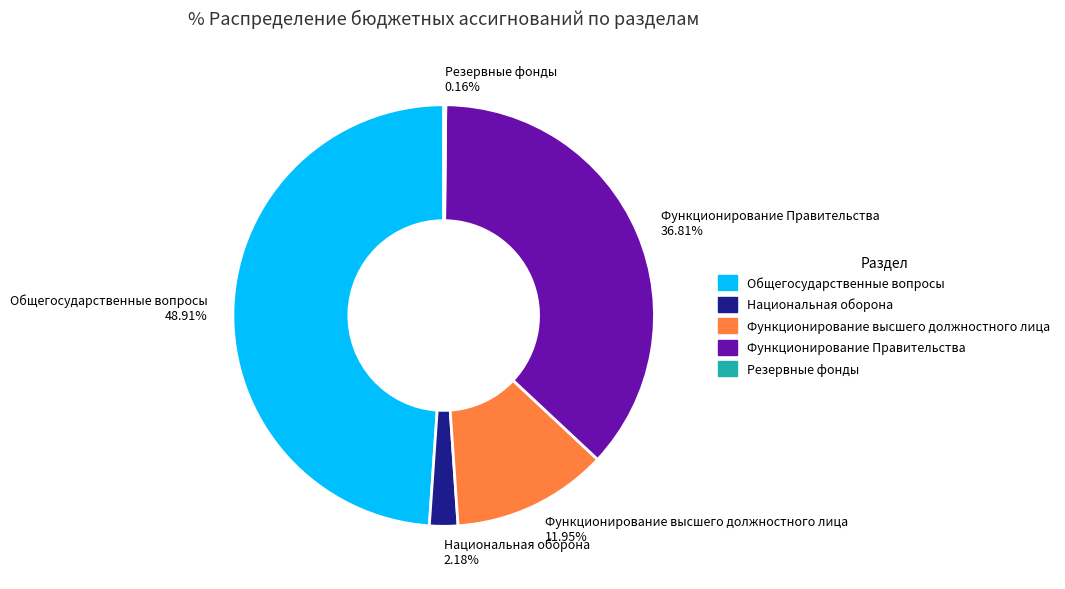

To the nearest percent, what is the combined percentage of Национальная оборона and Функционирование Правительства?

39%